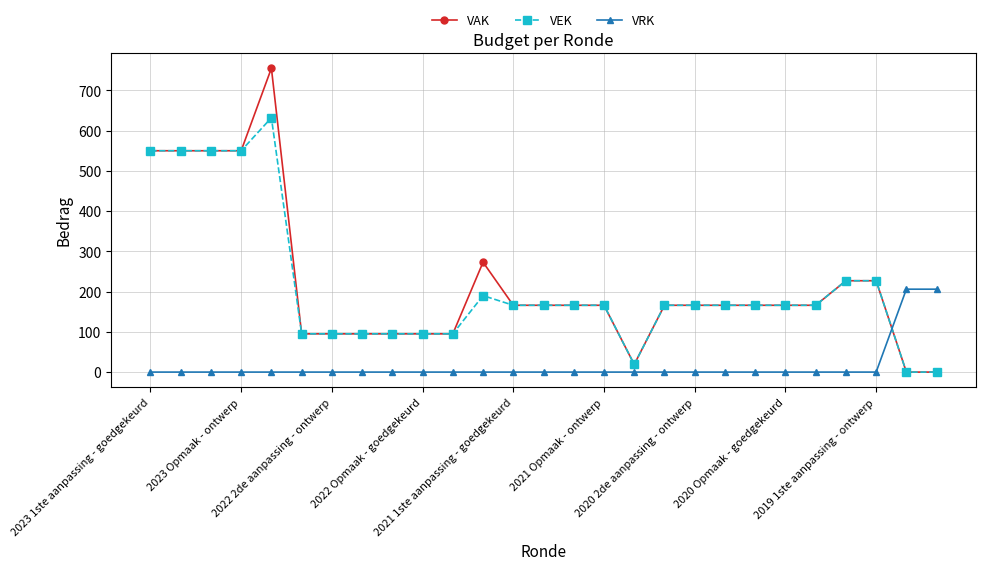

After their last crossing, which series has the higher values: VEK or VRK?

VRK